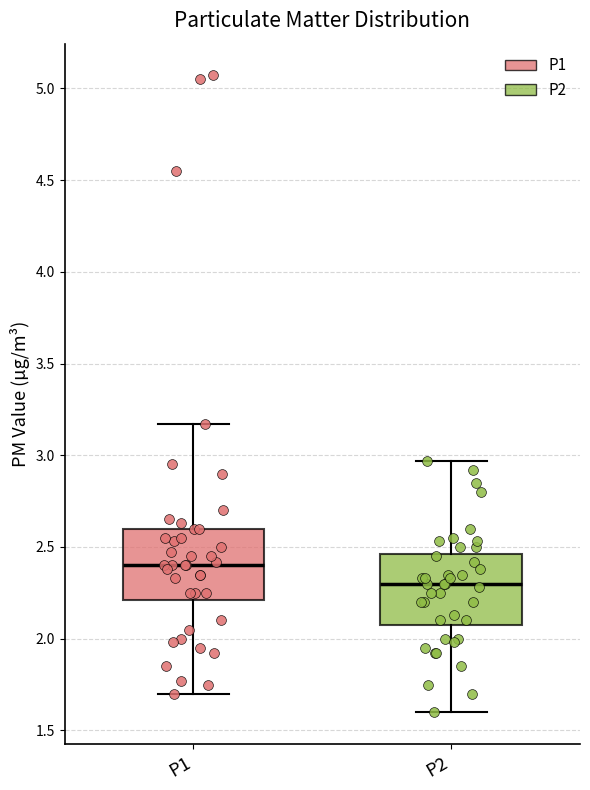

Which box has the highest median line?

P1